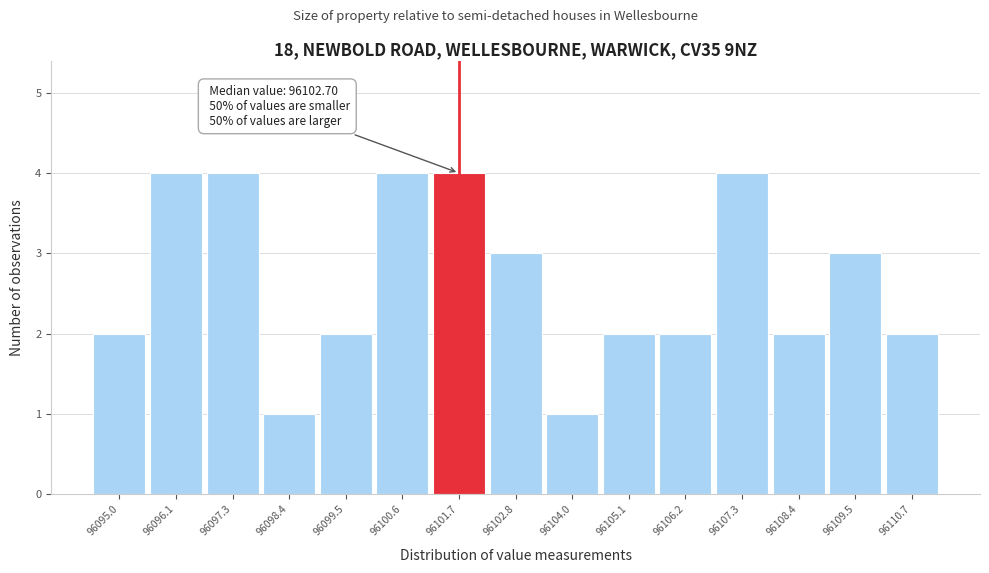

Reading left to right, what are all the values shown in this chart?

2	4	4	1	2	4	4	3	1	2	2	4	2	3	2